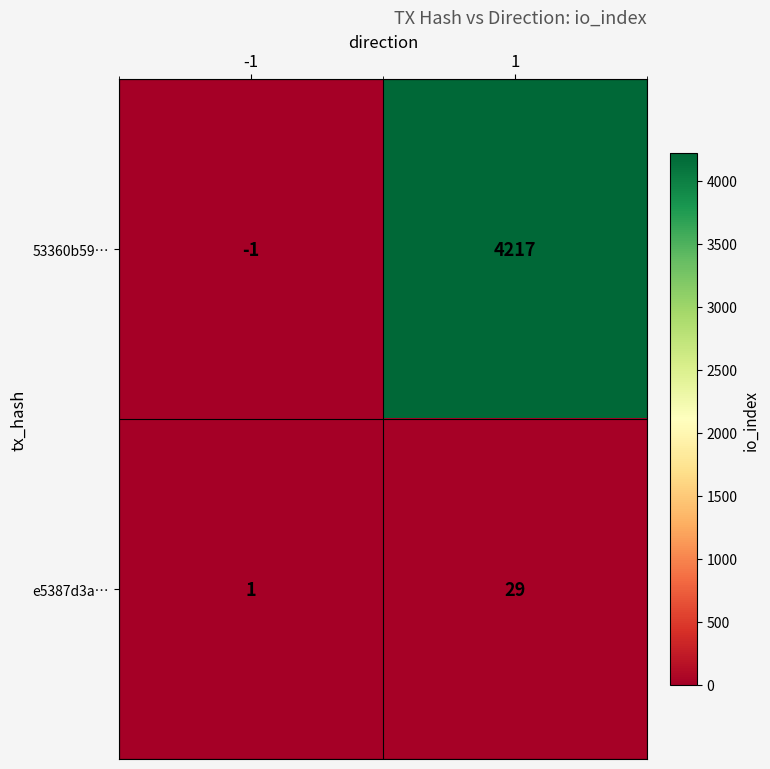

What is the average value of the e5387d3a… series?

15